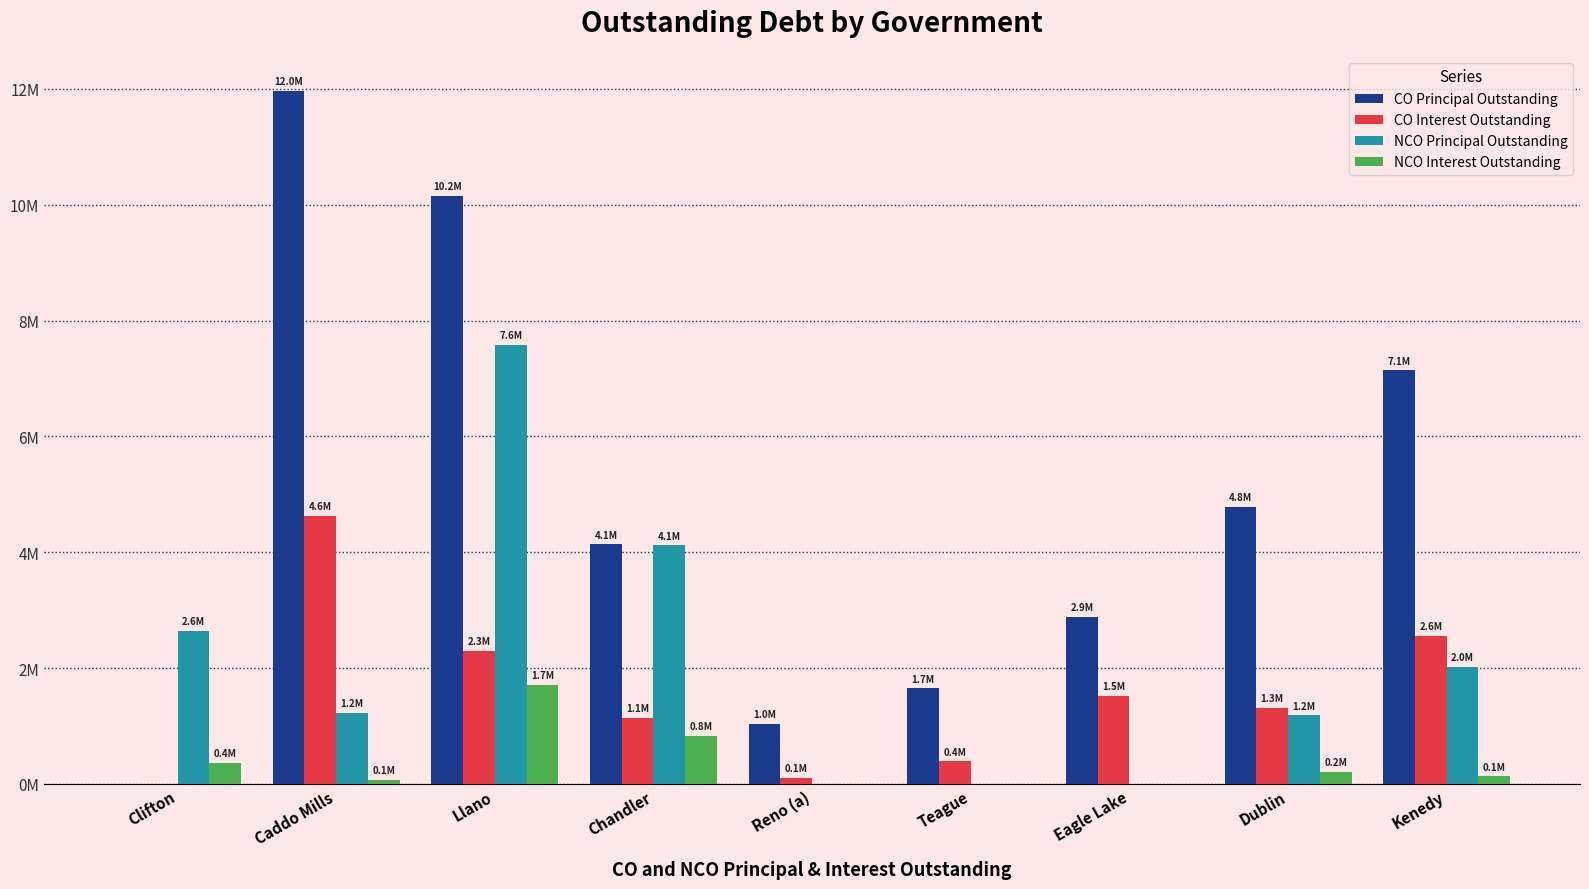

Is it true that NCO Principal Outstanding equals 4120000.0 at Chandler?

True